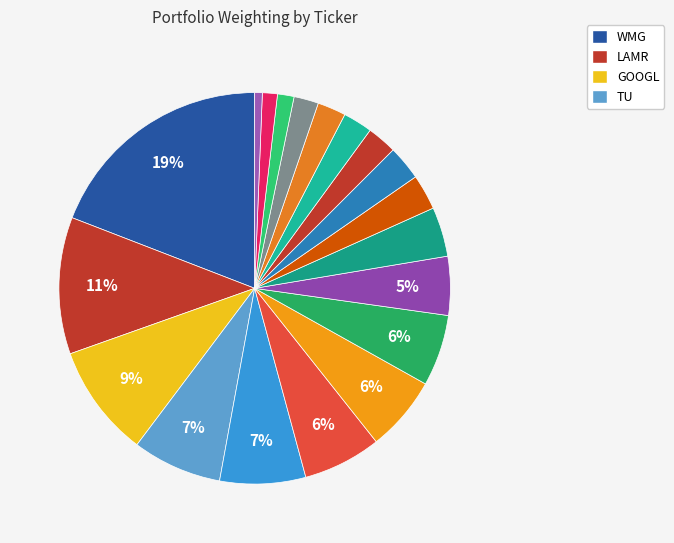

How many slices are in this pie chart?

19